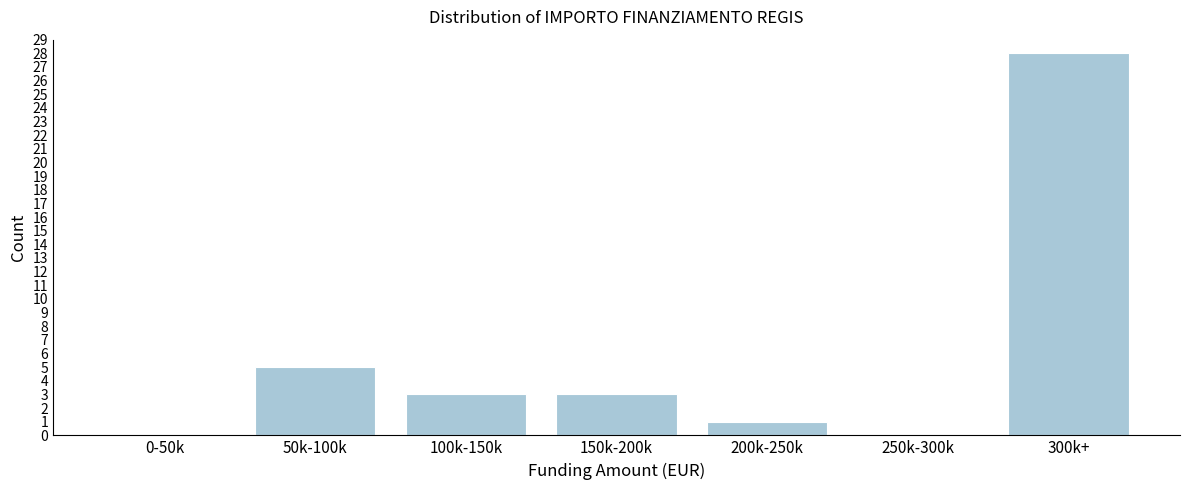

Reading left to right, list all the values displayed in this chart.

0-50k=0	50k-100k=5	100k-150k=3	150k-200k=3	200k-250k=1	250k-300k=0	300k+=28